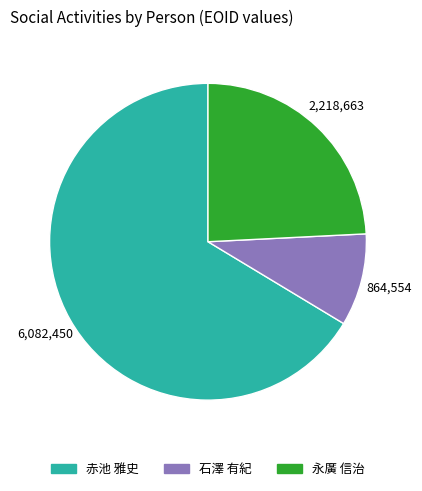

Is there any slice that represents more than half of the pie?

Yes